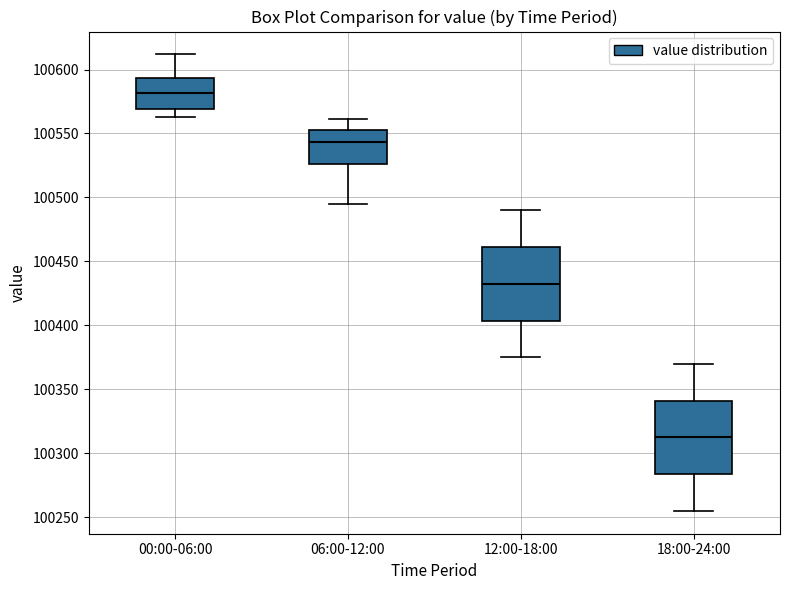

Which box's median line is the lowest?

18:00-24:00